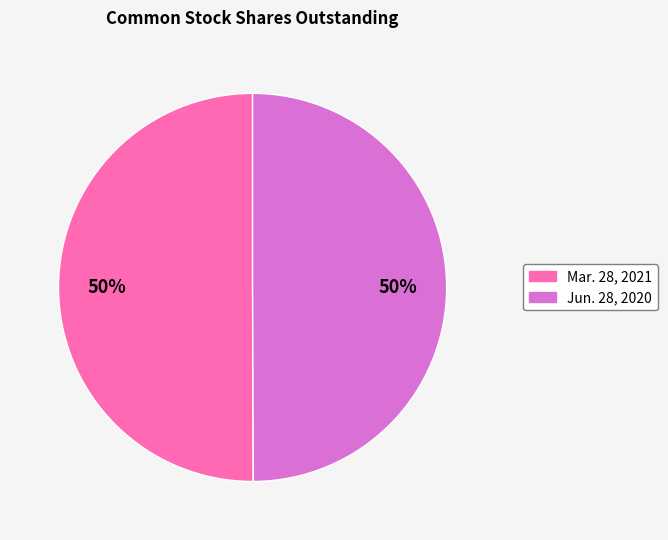

Is the sum of Jun. 28, 2020 and Mar. 28, 2021 greater than half?

Yes